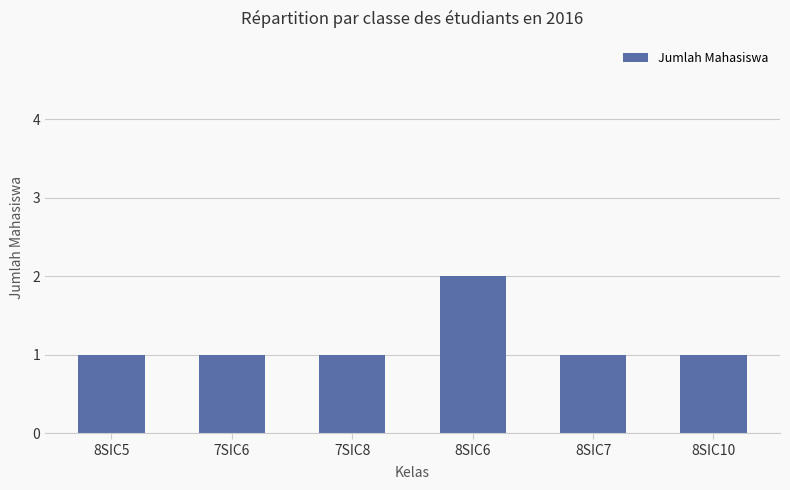

What is the value of the 3rd bar from the left?

1